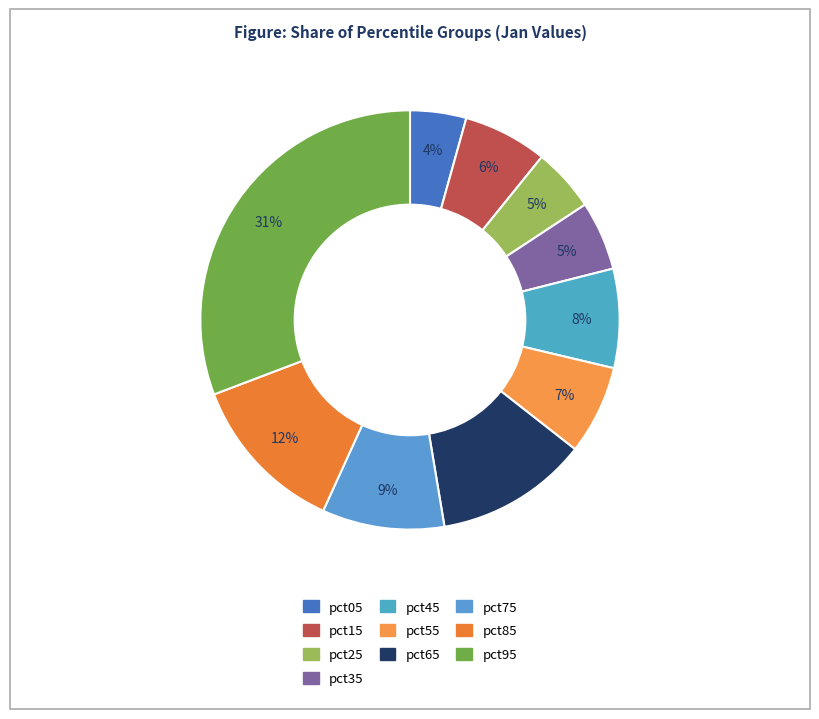

Rank the categories by value from lowest to highest.

pct05, pct25, pct35, pct15, pct55, pct45, pct75, pct65, pct85, pct95